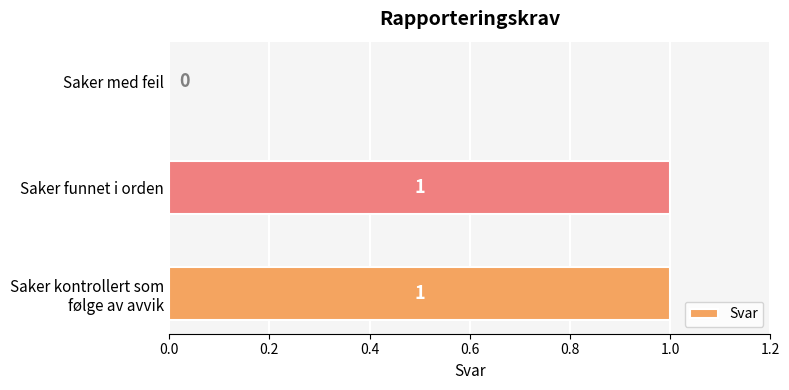

True or false: the data shows 1 at Saker funnet i orden.

True